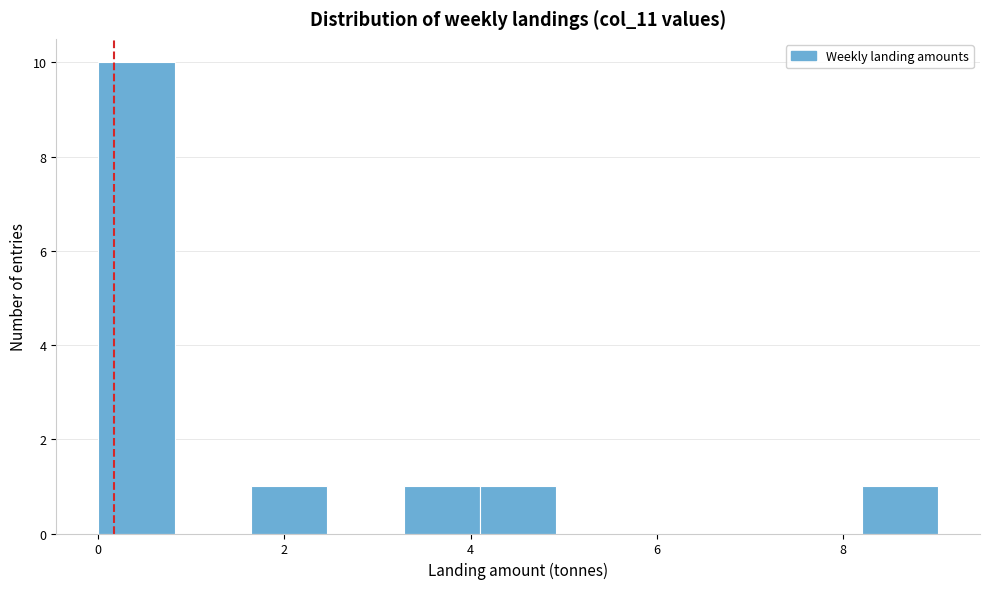

What is the height of the bar covering 0.0 to 0.8 on the x-axis? Neither the bar edges nor the heights are printed on the chart, so give them approximately, as read against the axes.

10